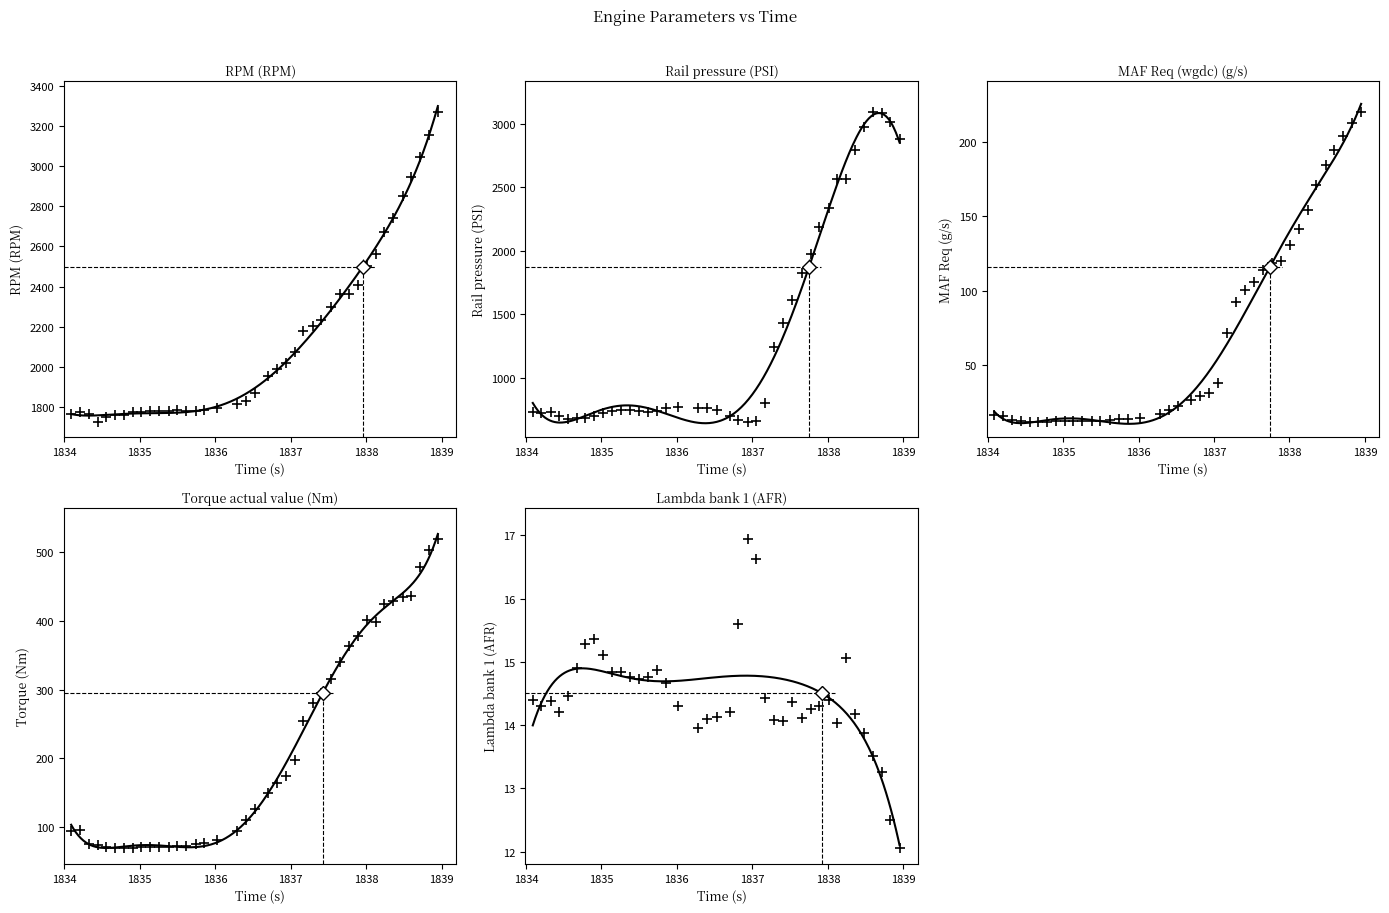

Which series reaches the maximum Y coordinate?

RPM (RPM)